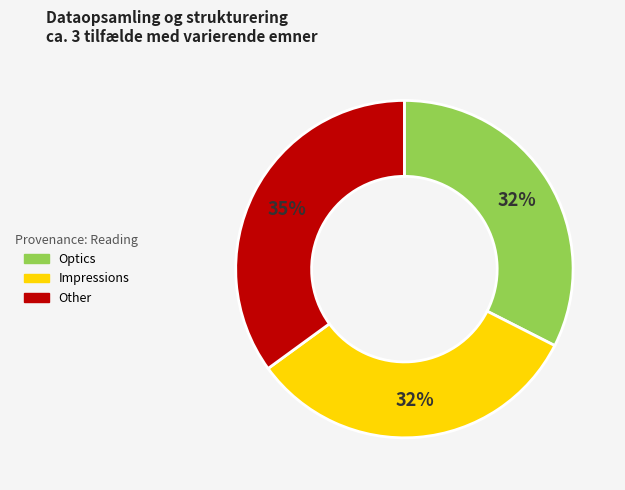

Which category has the biggest portion of the pie?

Other